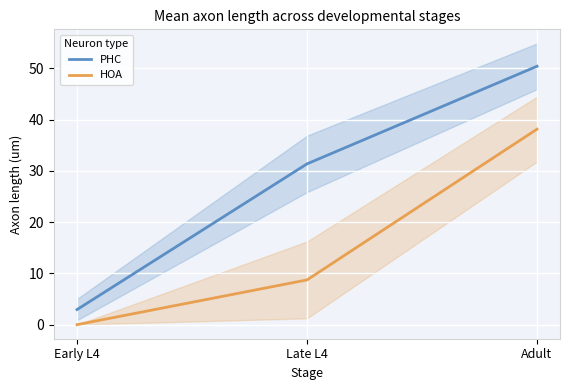

What is the total value across all series at Late L4?

40.1